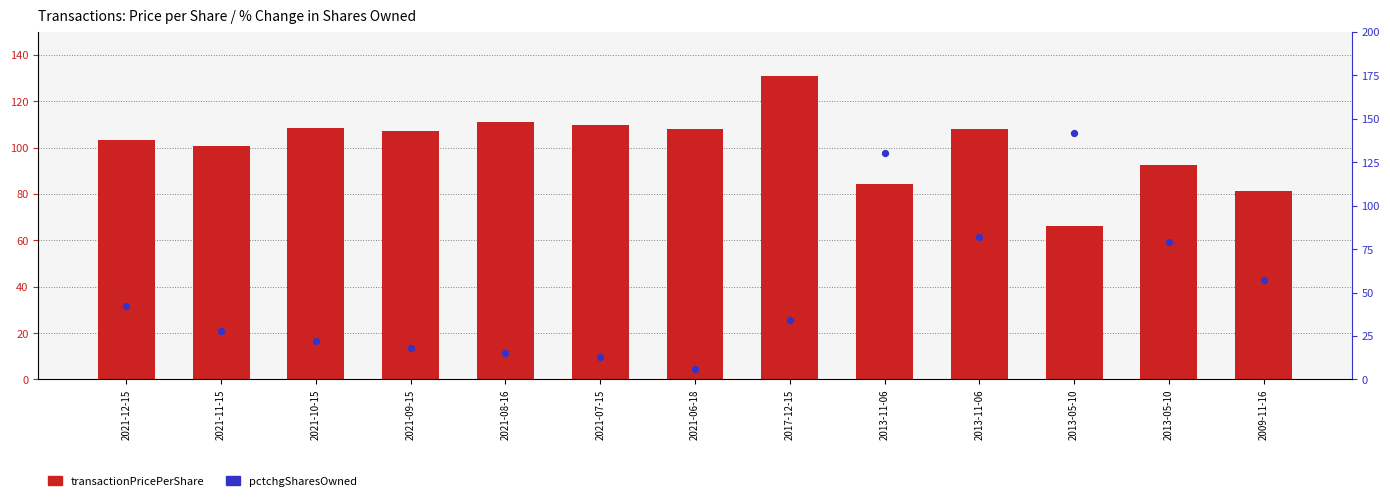

At how many categories does at least one series exceed 6?

13